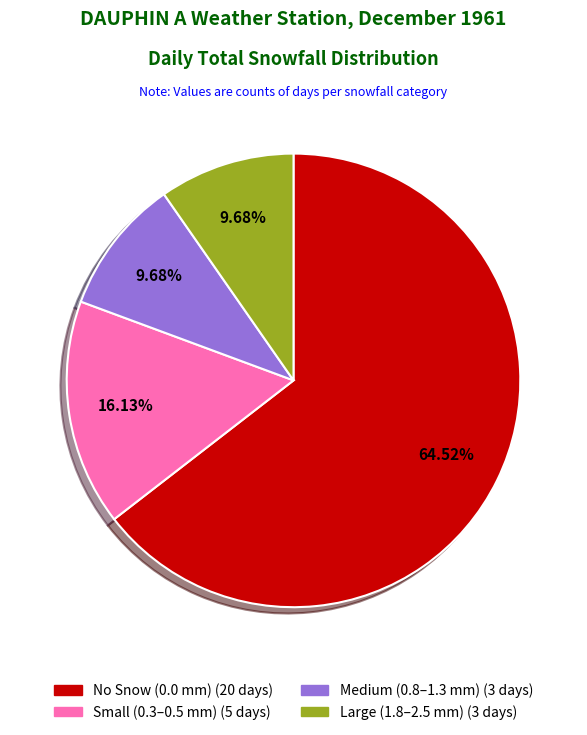

Does any single category account for the majority?

Yes